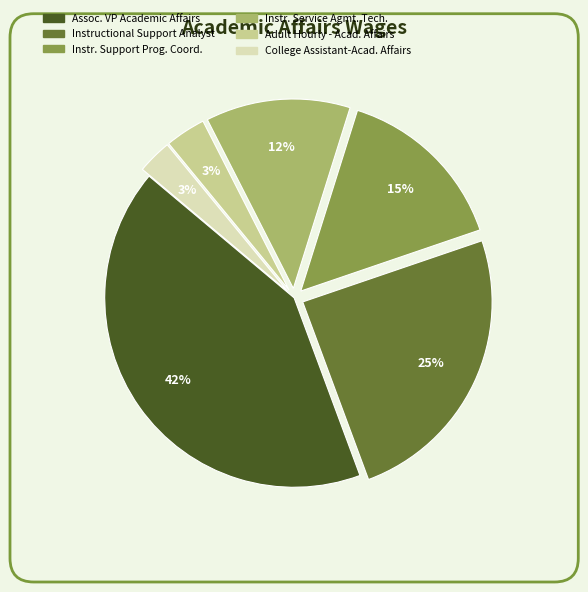

The Instructional Support Analyst slice represents 25% of the pie. True or false?

True